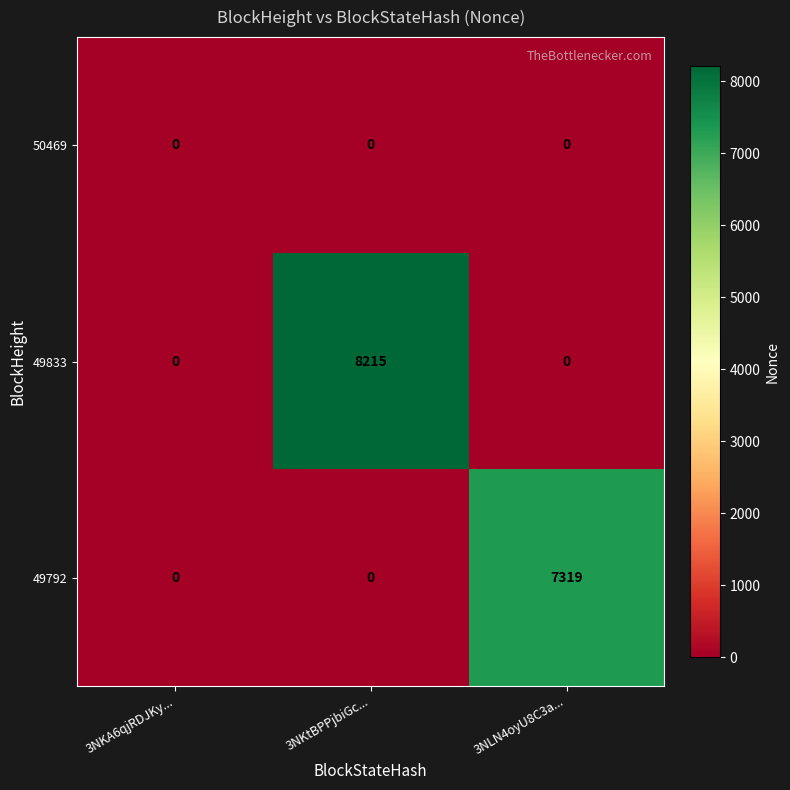

Which series changed the most between 3NKtBPPjbiGc... and 3NLN4oyU8C3a...?

49833